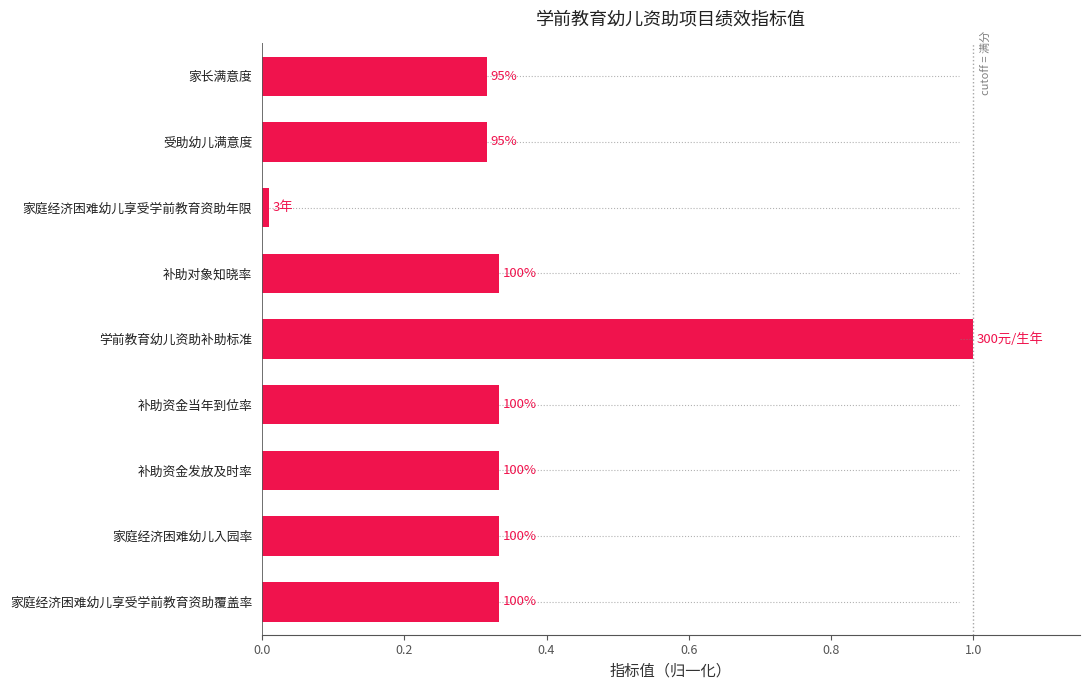

Are the bars horizontal?

Yes